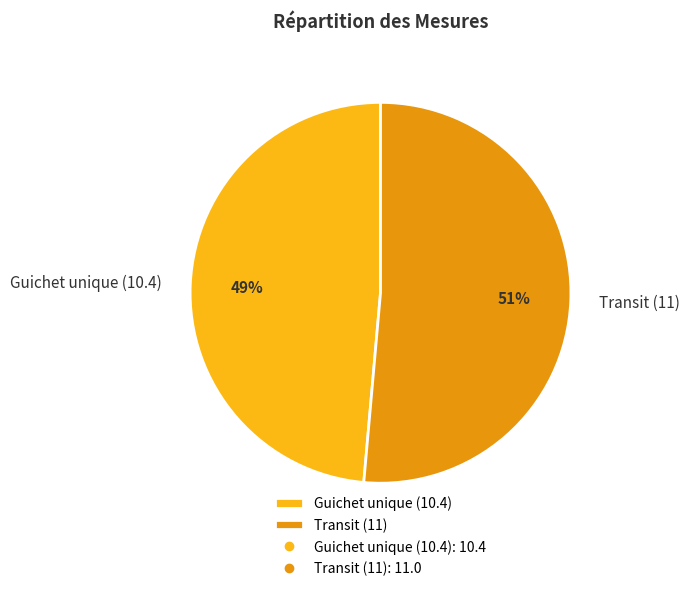

True or false: Guichet unique (10.4) accounts for 49% of the total.

True